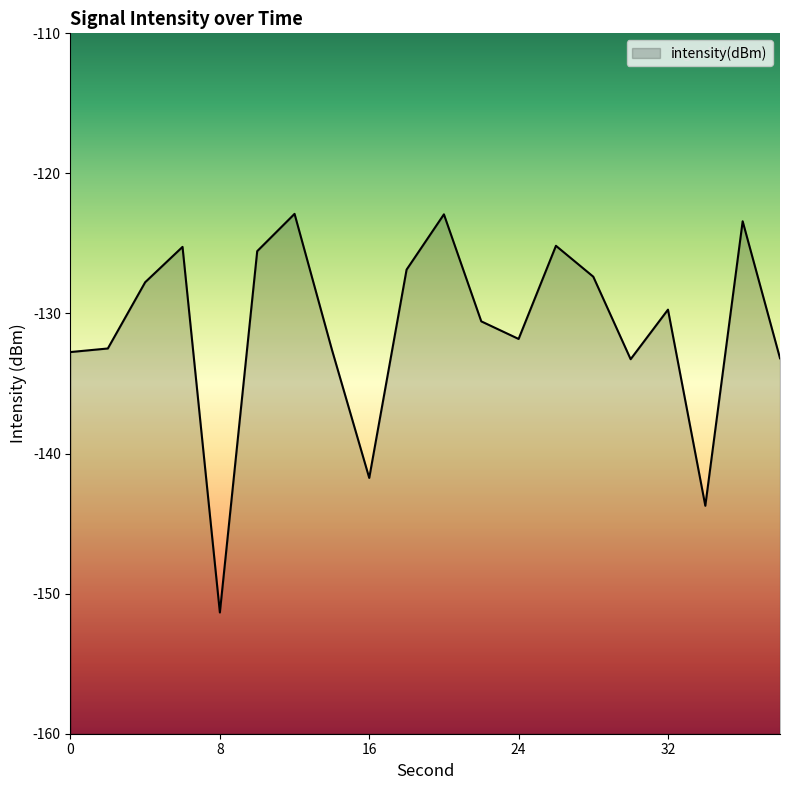

What is the smallest value displayed?

-151.3